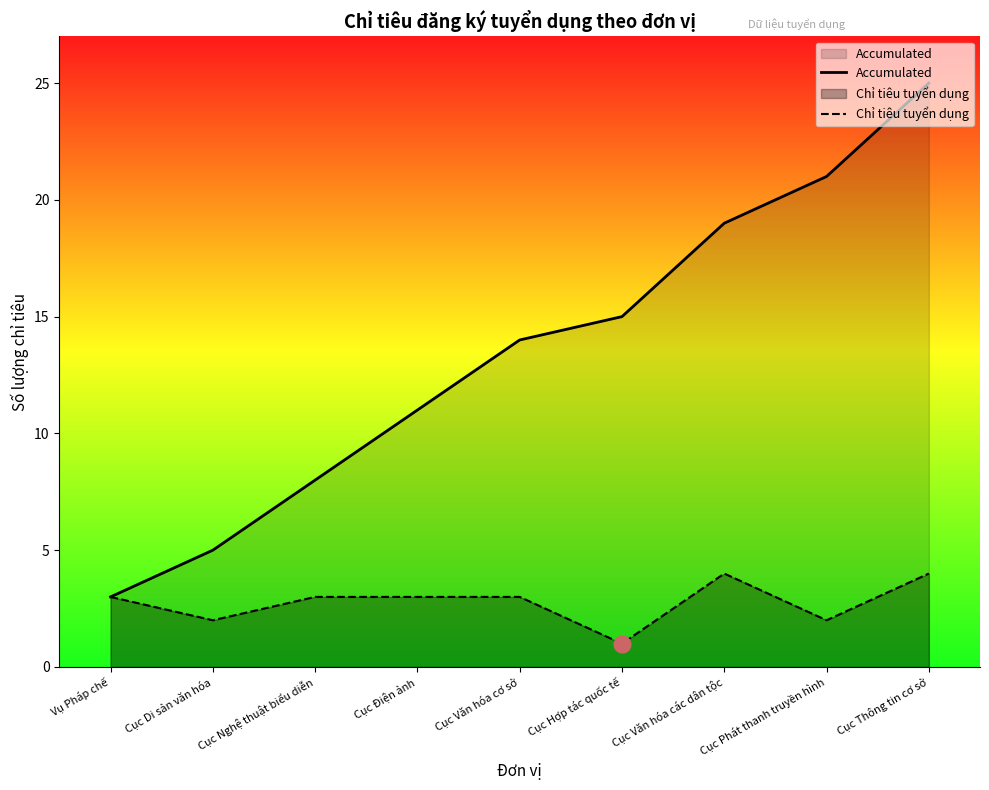

True or false: Chỉ tiêu tuyển dụng and Accumulated cross at least once.

False